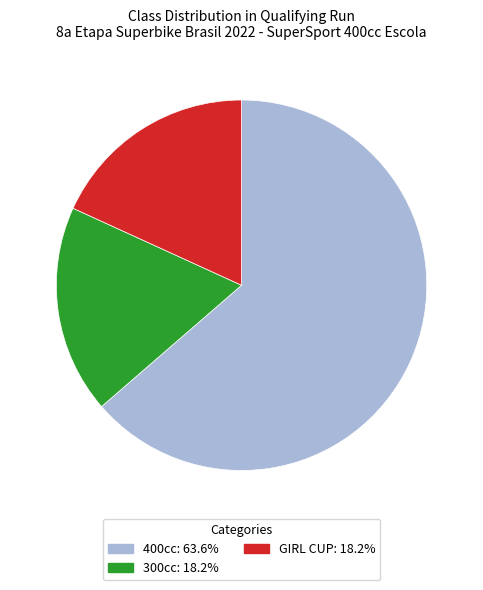

Which has a higher value, 400cc or GIRL CUP?

400cc